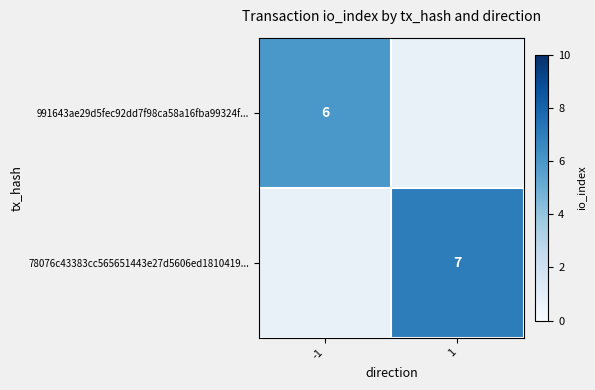

Is the value of 78076c43383cc565651443e27d5606ed1810419... at 1 greater than the value of 991643ae29d5fec92dd7f98ca58a16fba99324f... at -1?

Yes